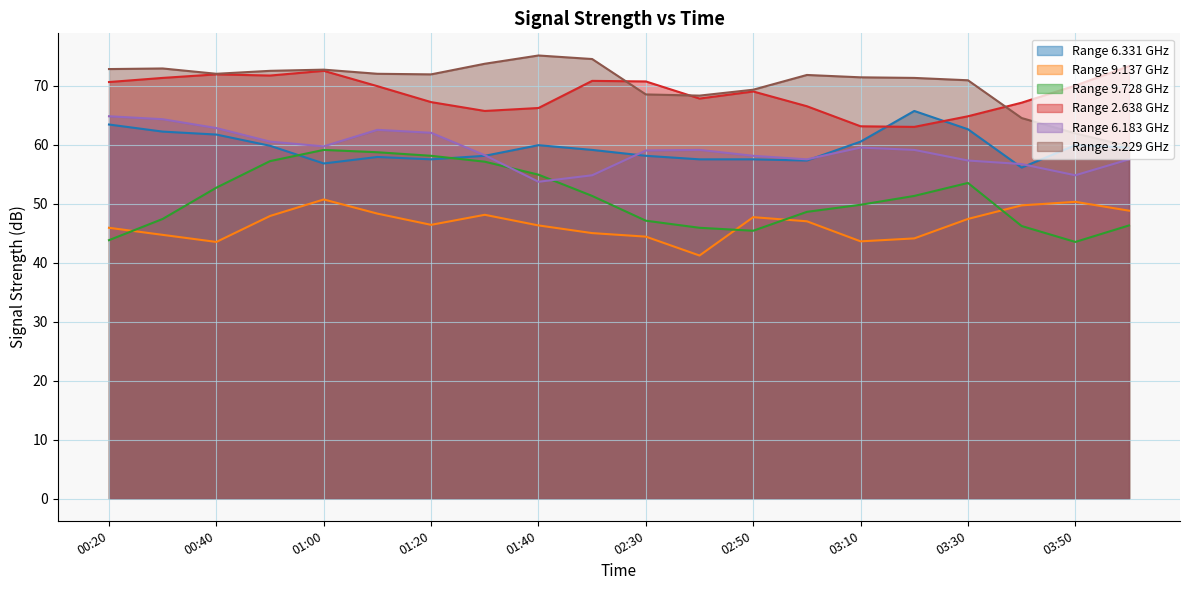

How many values in the 3.229 series exceed 71?

13